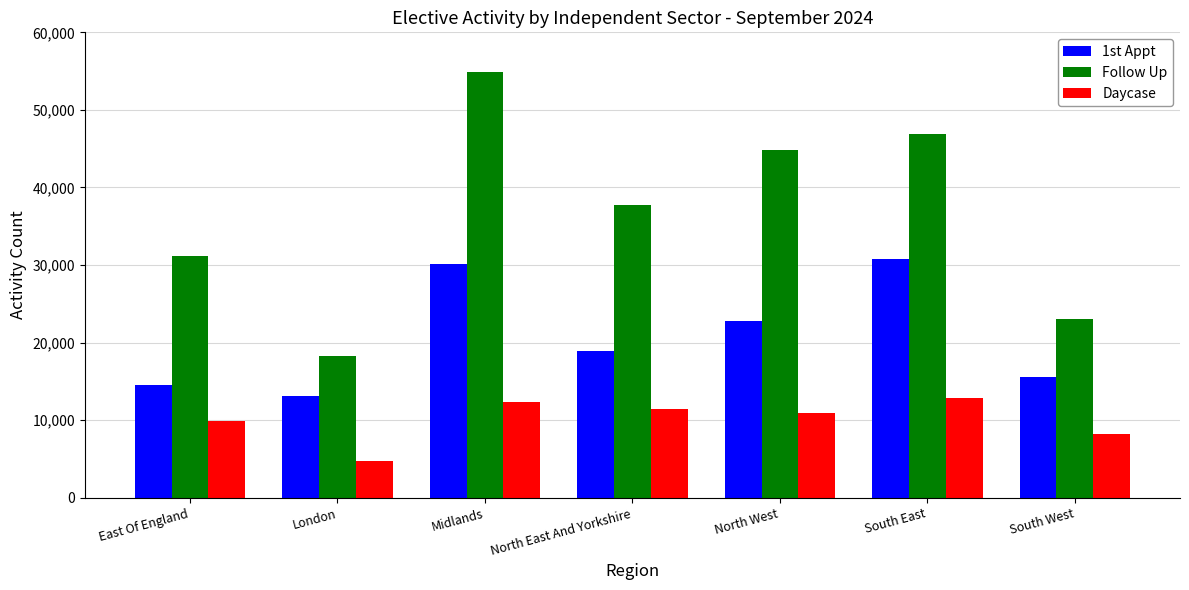

At which category is the sum across all series the highest?

Midlands